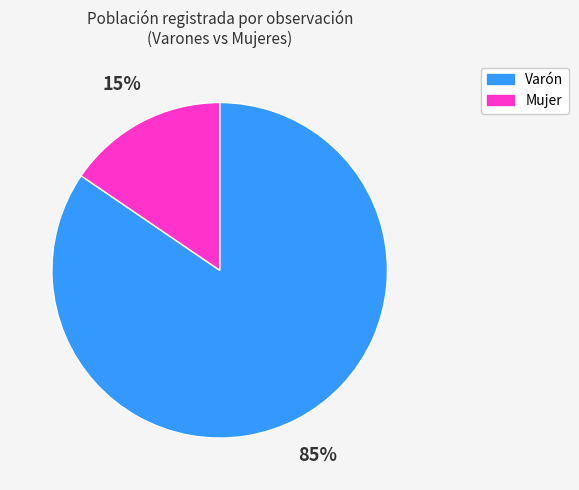

Does any single category account for the majority?

Yes